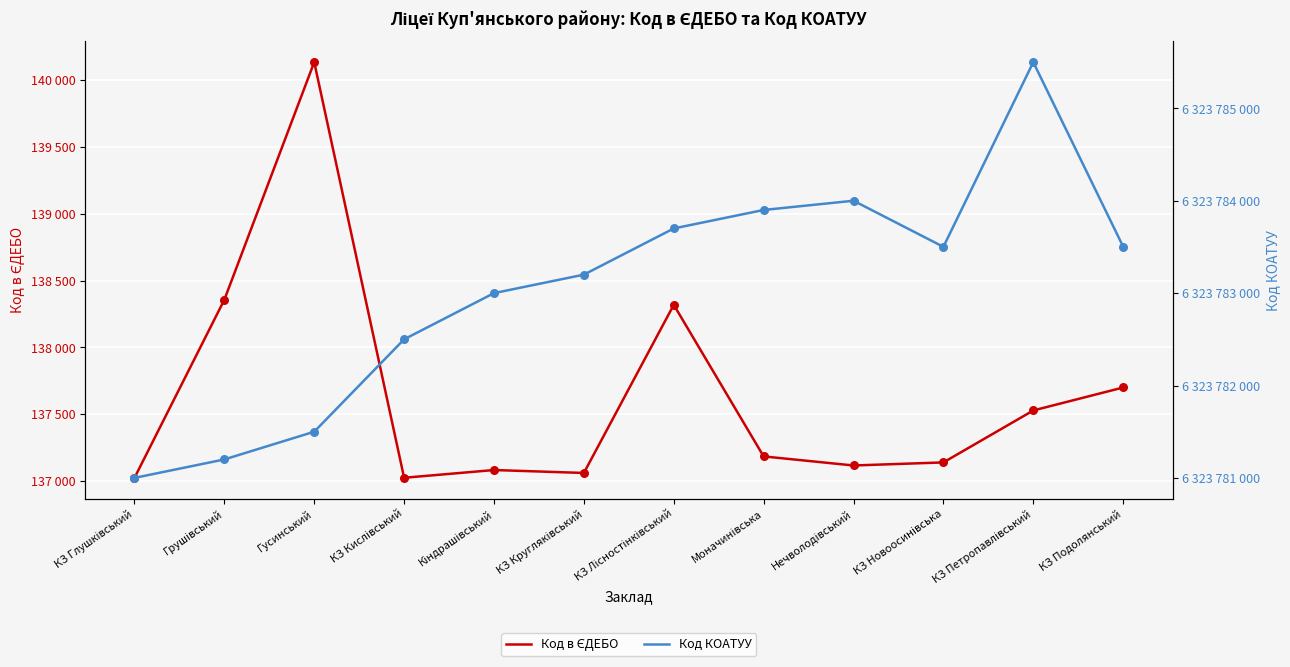

Which series has the largest total across all categories?

Код КОАТУУ